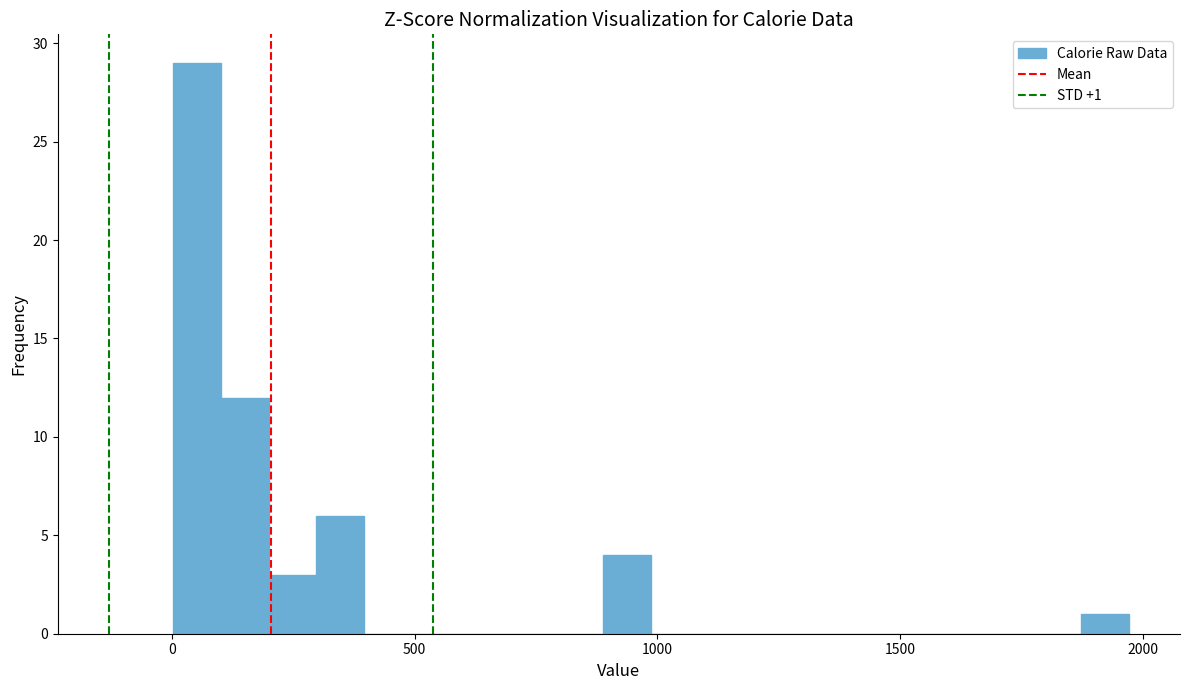

Read against the x-axis, roughly where is the centre of the tallest bar?

50